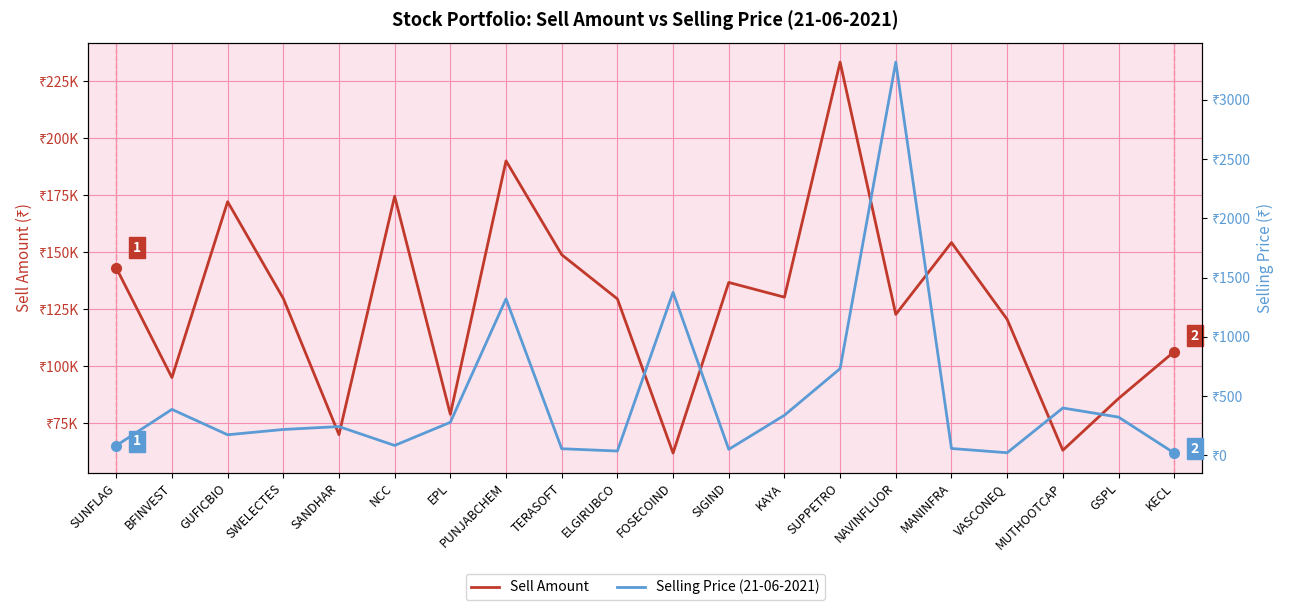

List the series in order of their peak value, lowest first.

Selling Price (21-06-2021), Sell Amount